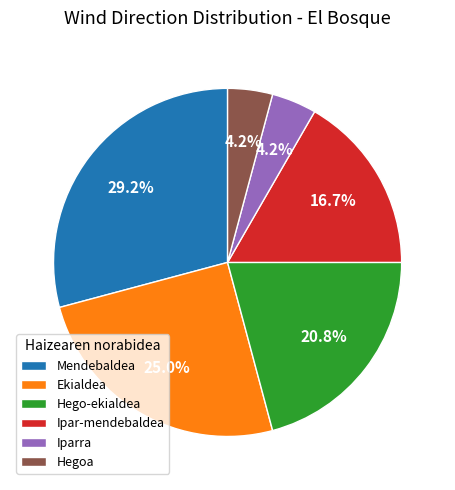

How many slices are in this pie chart?

6